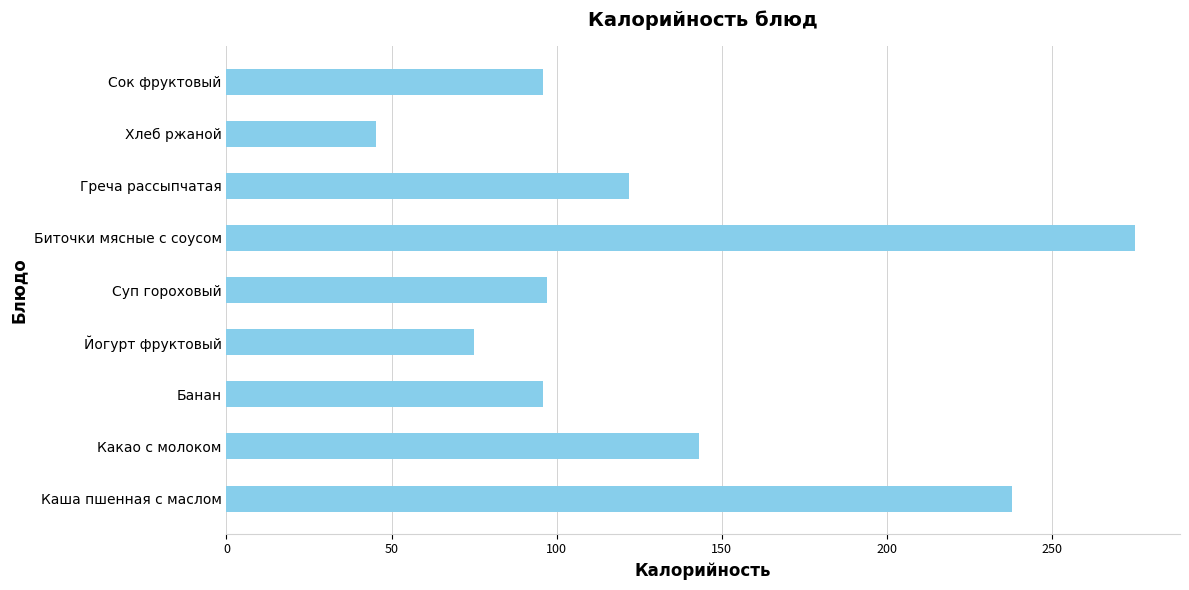

At which label is the value closest to 160?

Какао с молоком